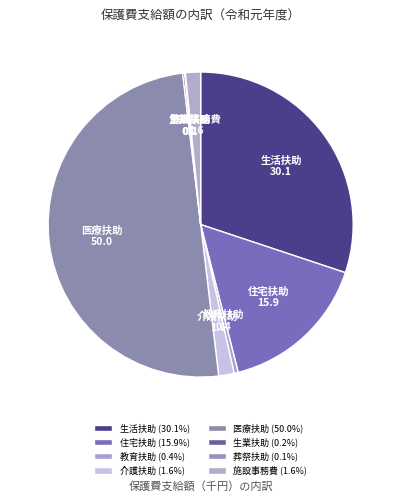

Is the sum of 医療扶助 and 介護扶助 greater than half?

Yes